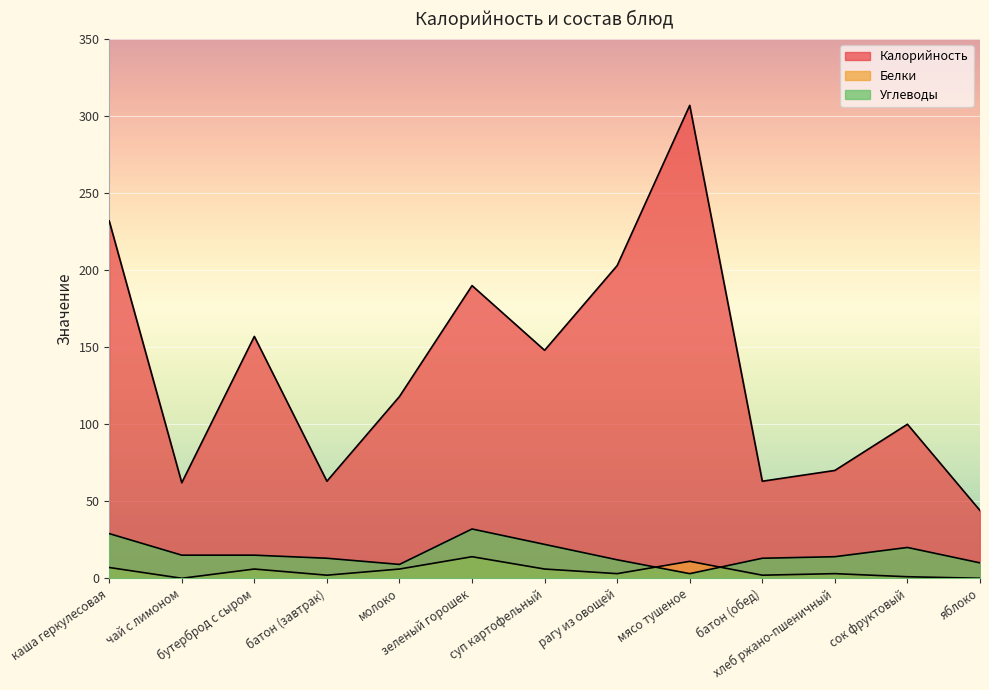

How many values in the Калорийность series exceed 118?

6